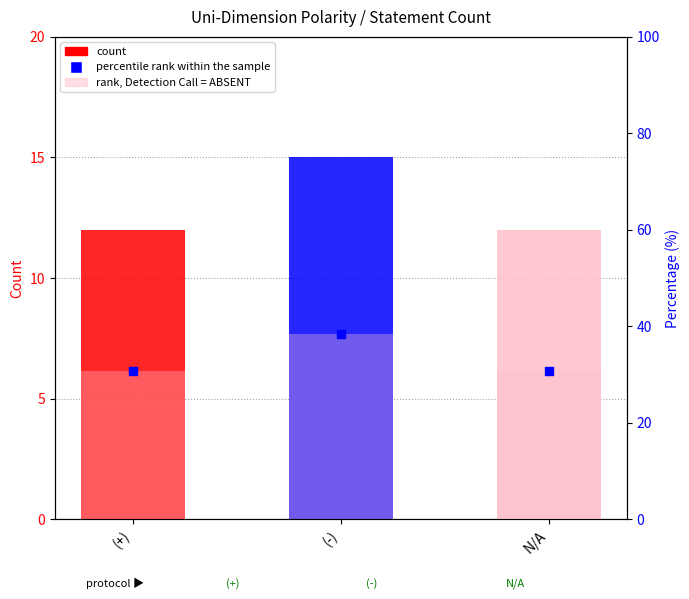

What is the ratio of the value at (+) to the value at (-)?

0.8